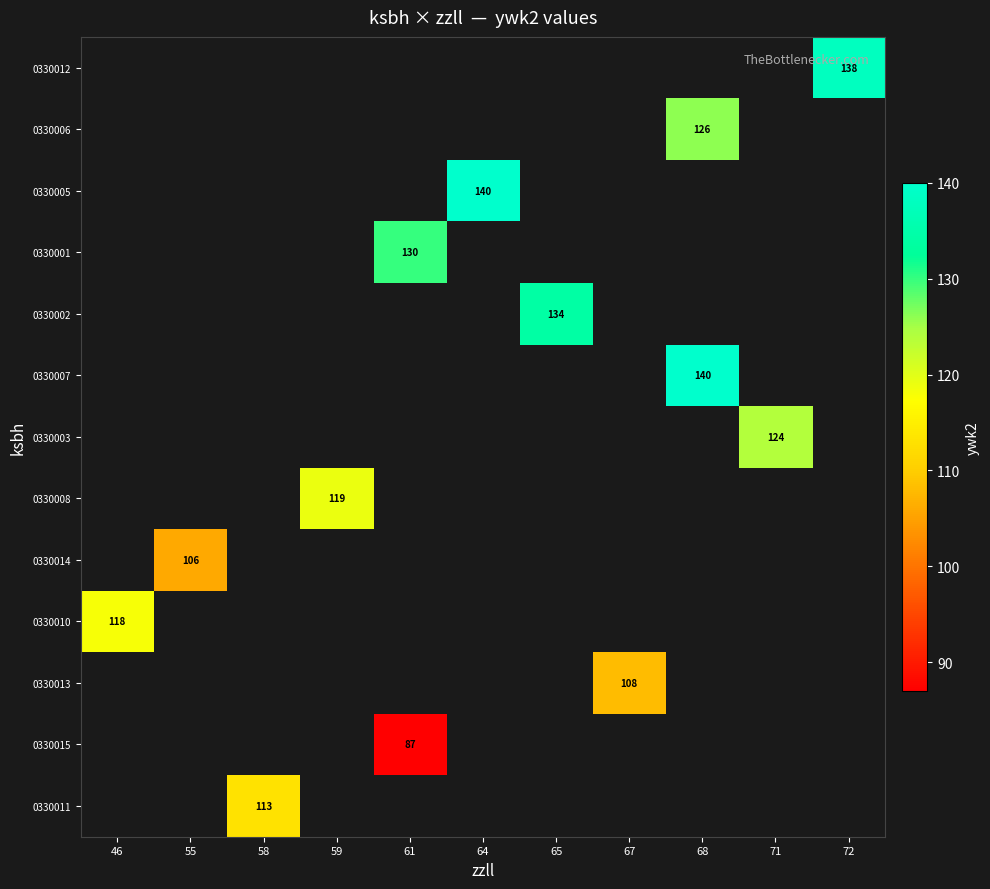

How many values in 0330001 are above zero?

1